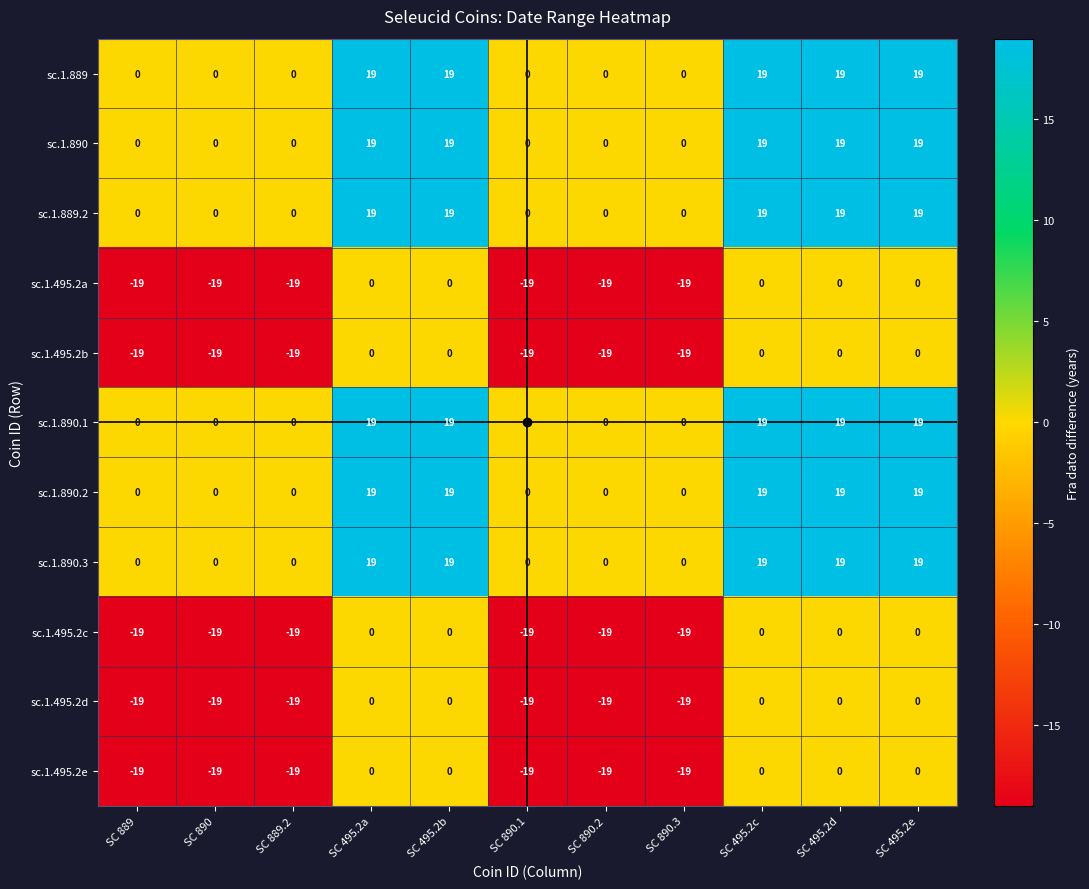

How many negative values does the sc.1.495.2d series have?

6